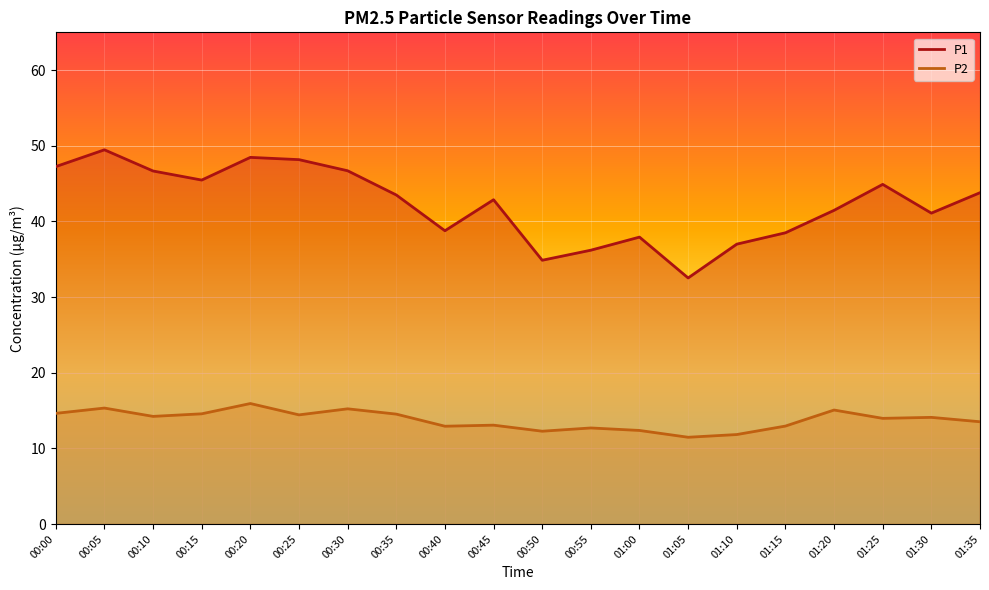

Count the number of categories in the chart.

20